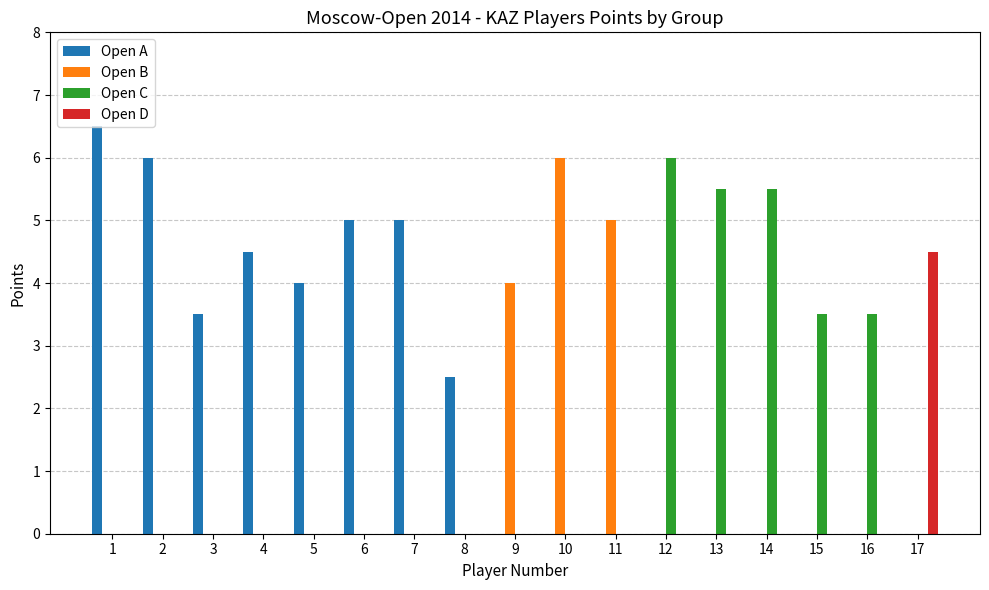

Which series changed the most between 5 and 12?

Open C